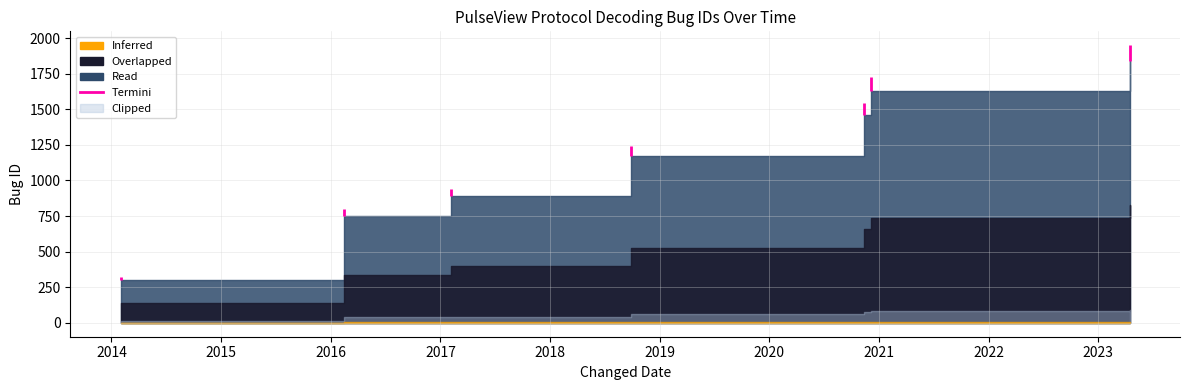

What is the maximum value shown in the chart?

1840